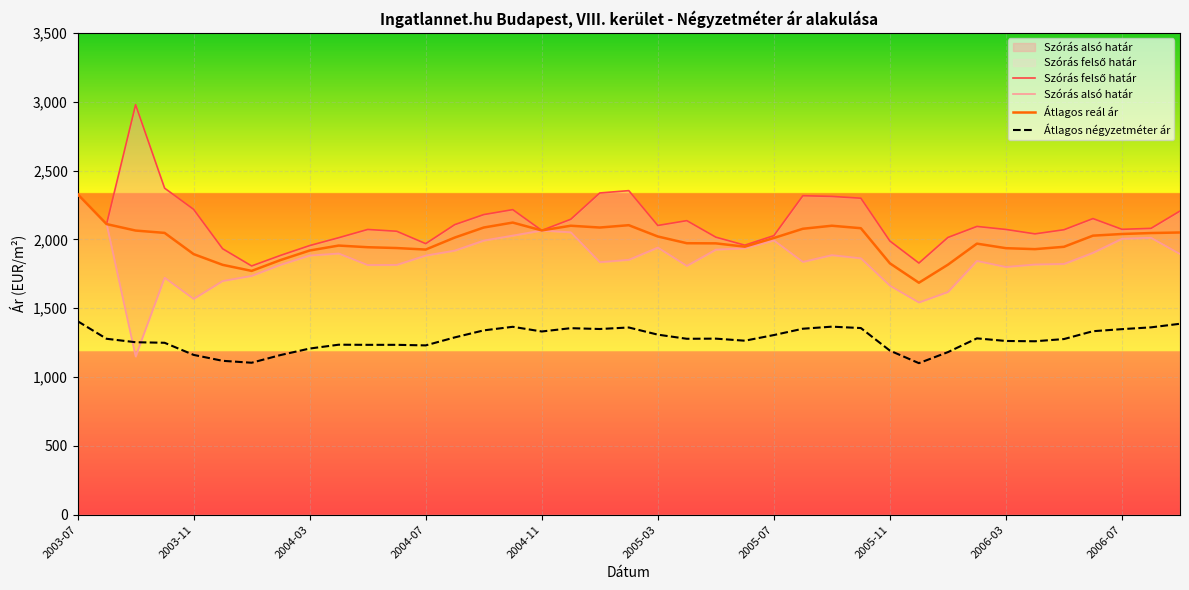

Is it true that Szórás felső határ equals 3179 at 21?

False